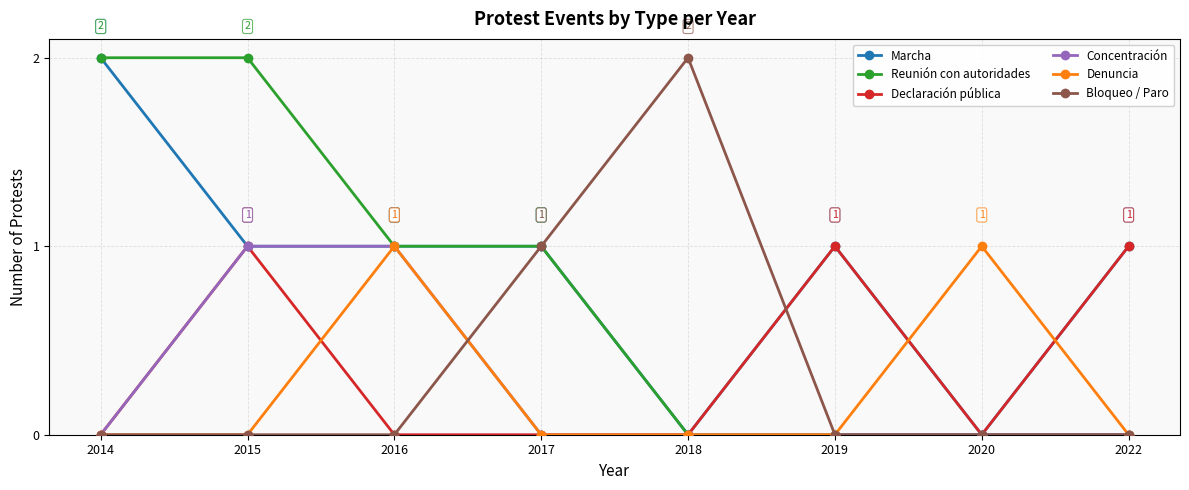

Between 2018 and 2020, which series saw the biggest shift?

Bloqueo / Paro